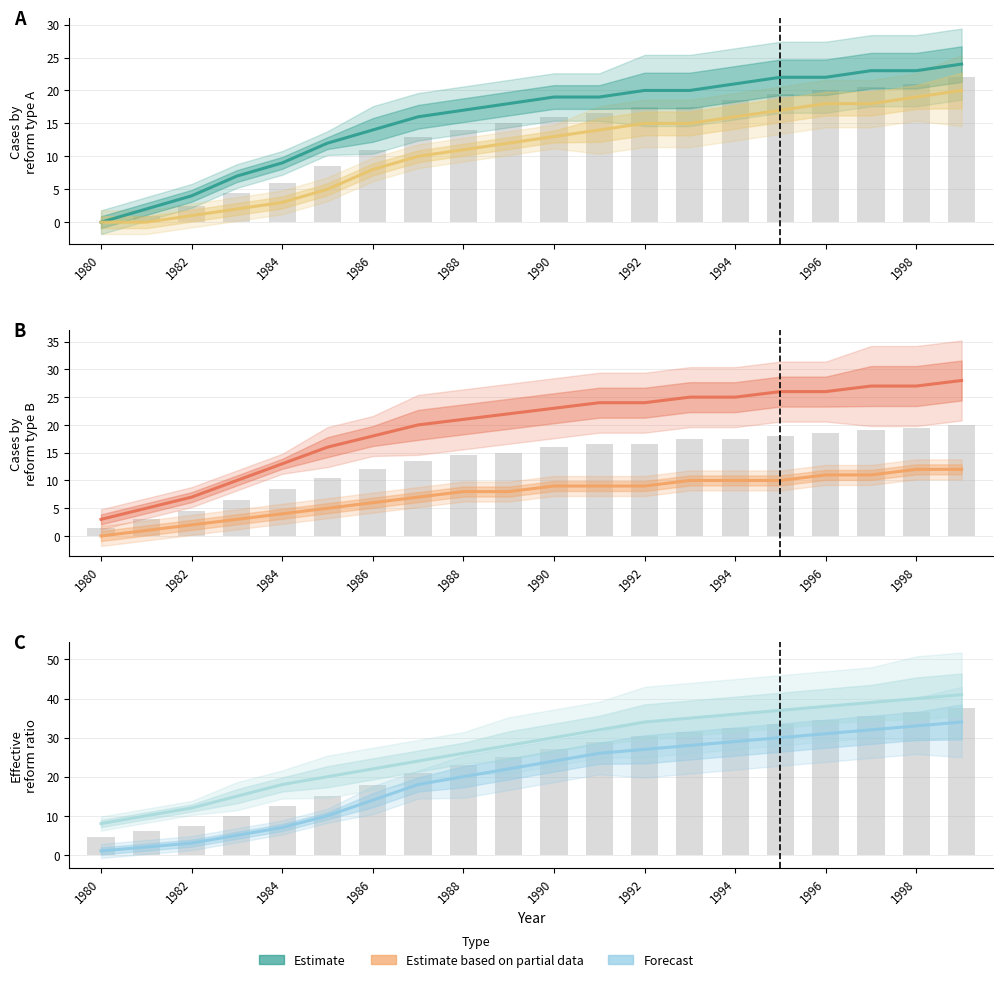

Is it true that Caps Punitive Damages equals 14 at 1994?

False